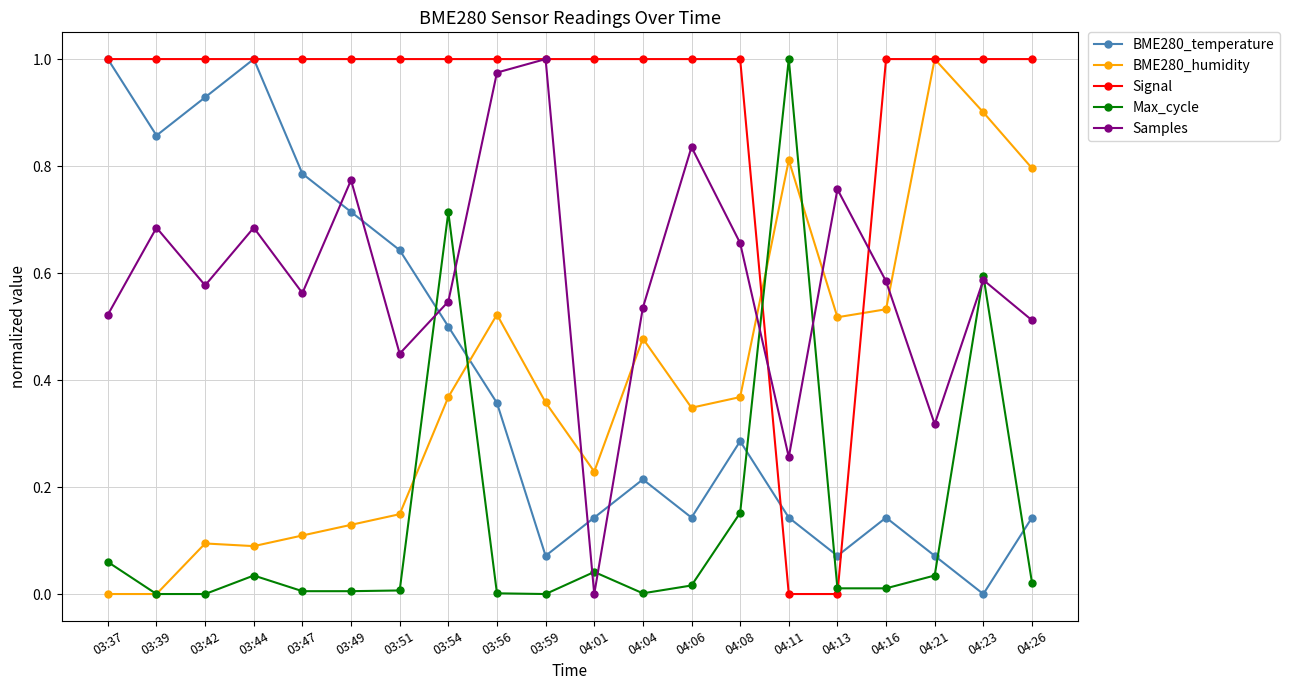

What is the label of the 10th point from the left?

03:59